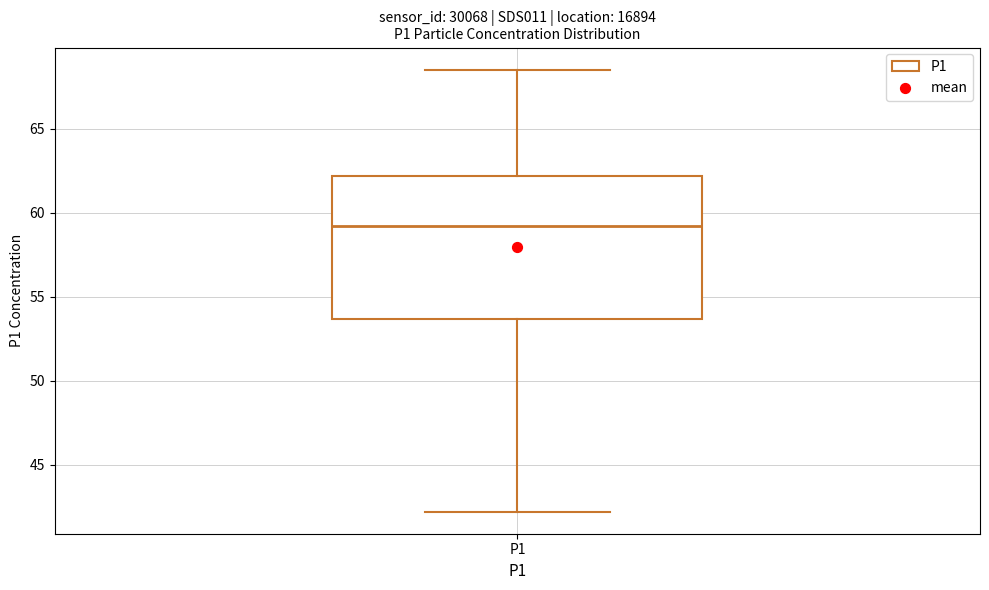

Transcribe this box plot: give where the median line is, the range the box spans, and where the two whiskers end, as read against the y-axis. The values are not printed on the chart, so give them approximately, as read against the axis.

median 59.0, box 53.5 to 62.0, whiskers 42.0 to 68.5